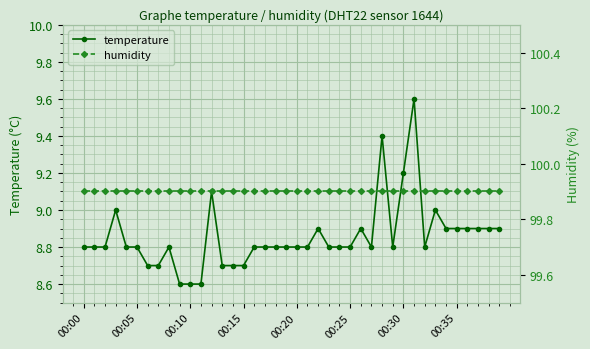

What is the label of the 19th point from the right?

21